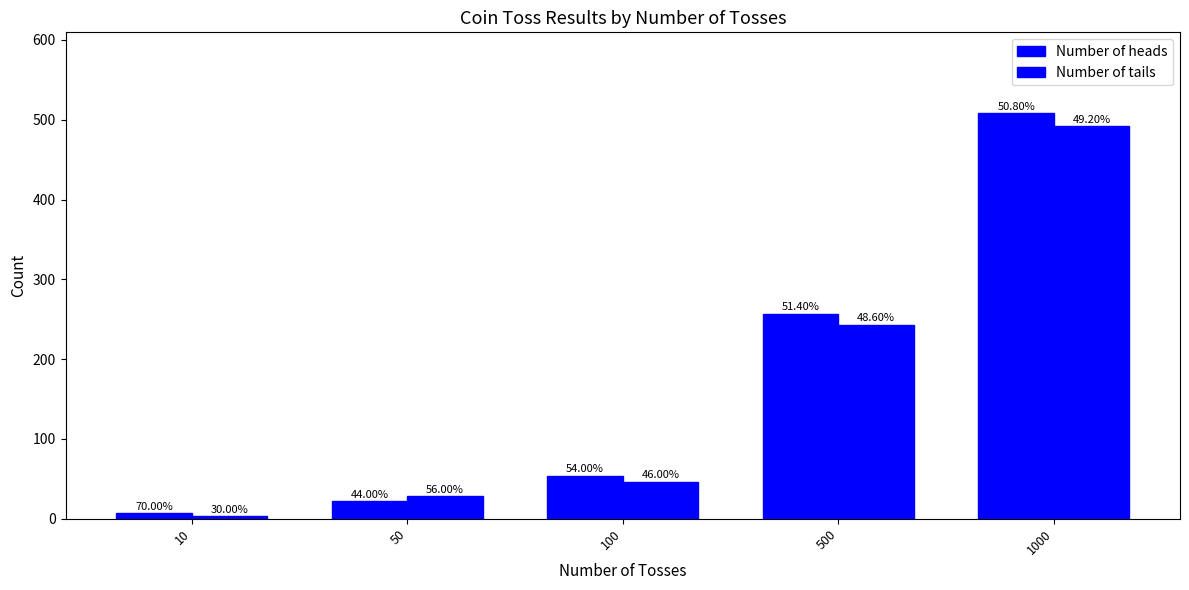

How many bars are there in total?

10